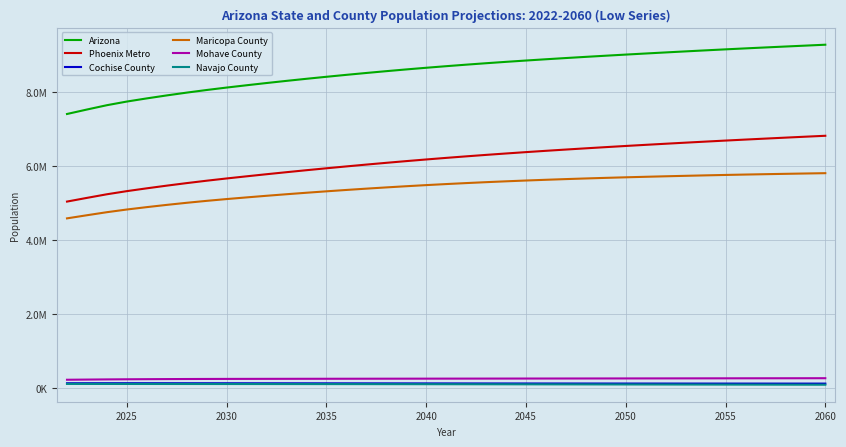

True or false: Navajo County and Maricopa County cross at least once.

False